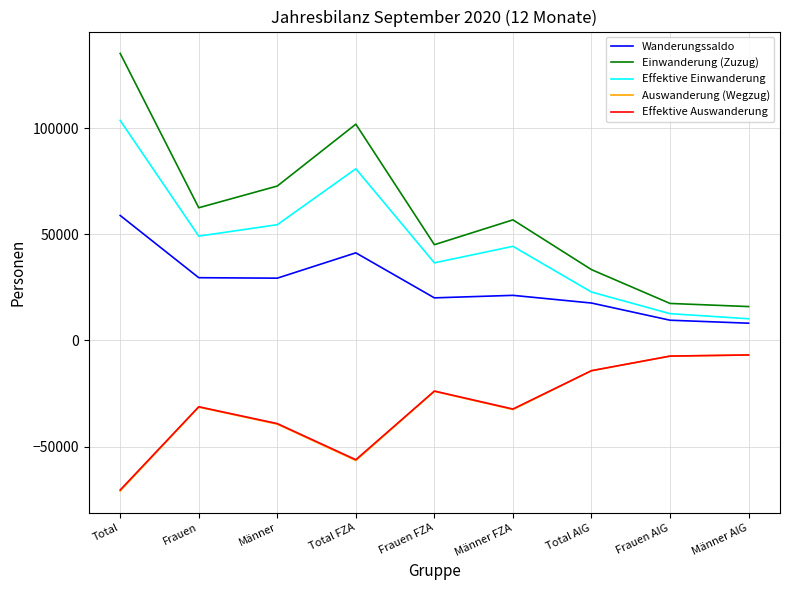

What is the sum of the Auswanderung (Wegzug) values at Männer AIG and Total AIG?

-21189